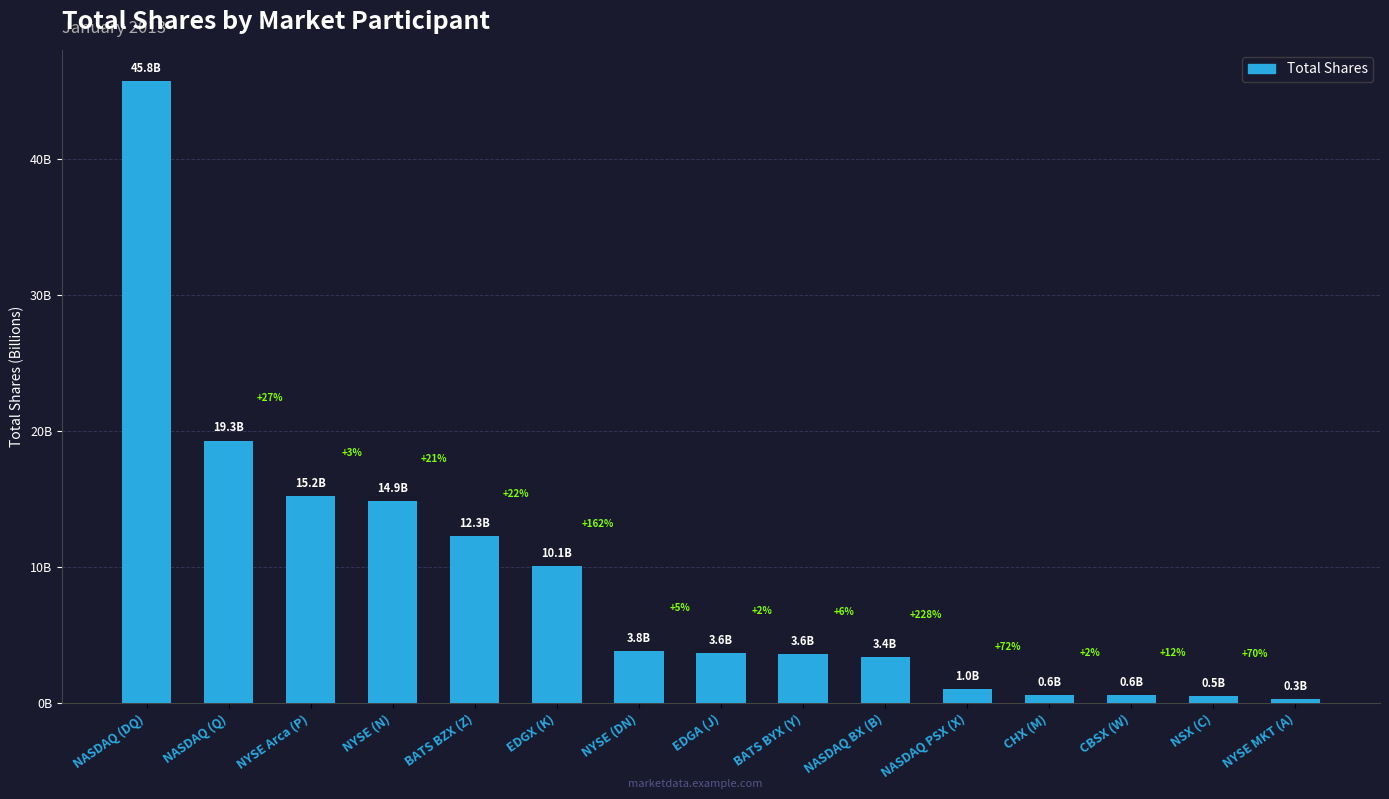

List the labels in order of value, largest first.

NASDAQ (DQ), NASDAQ (Q), NYSE Arca (P), NYSE (N), BATS BZX (Z), EDGX (K), NYSE (DN), EDGA (J), BATS BYX (Y), NASDAQ BX (B), NASDAQ PSX (X), CHX (M), CBSX (W), NSX (C), NYSE MKT (A)